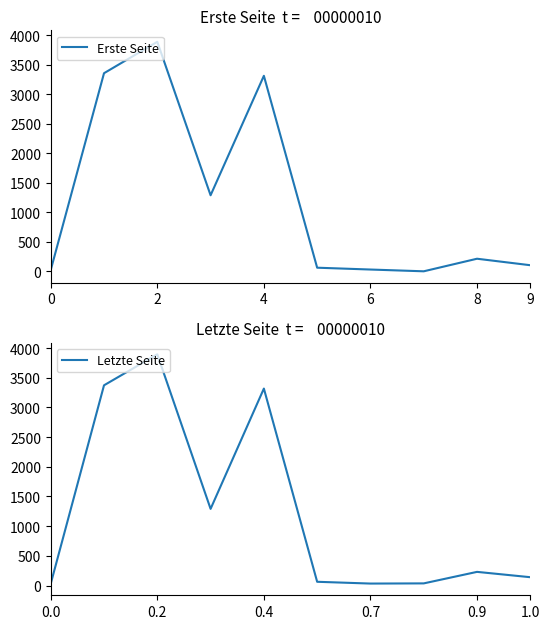

What is the sum of all Erste Seite values?

12282